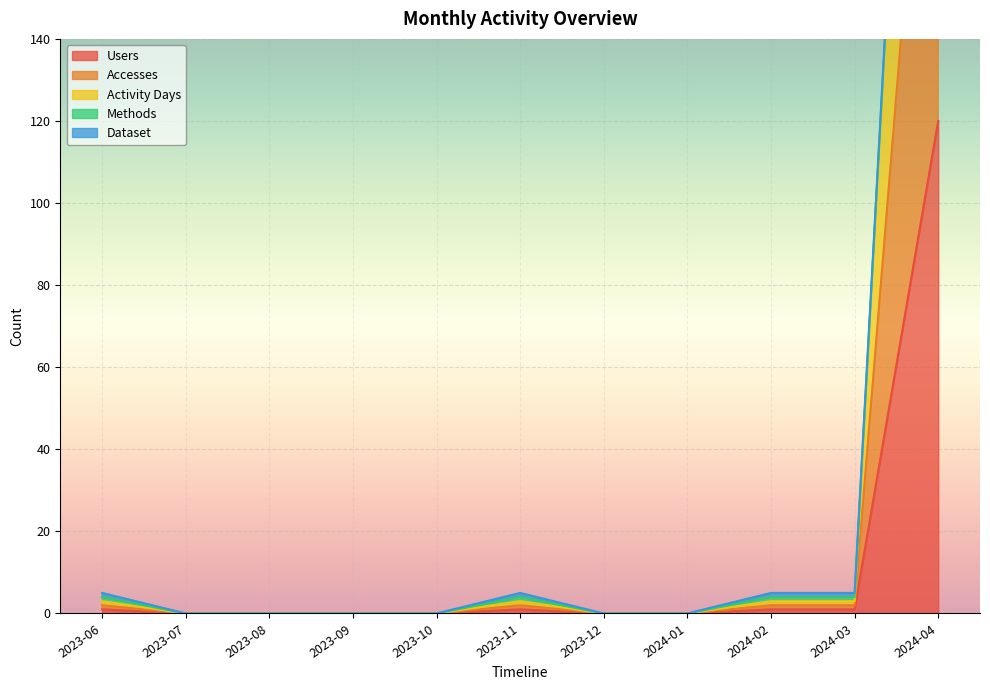

The Users series shows 177 at 2024-04. True or false?

False